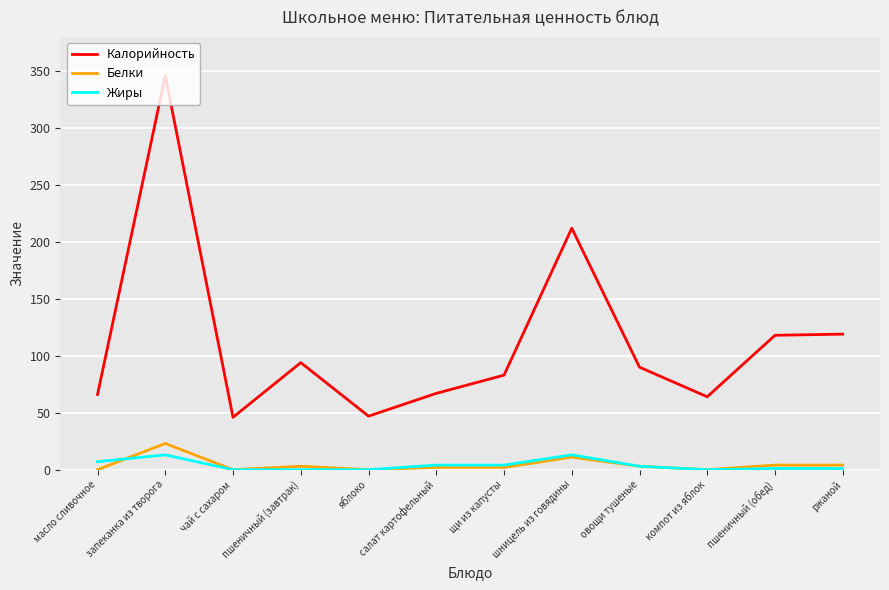

Is it true that Белки equals 15 at яблоко?

False